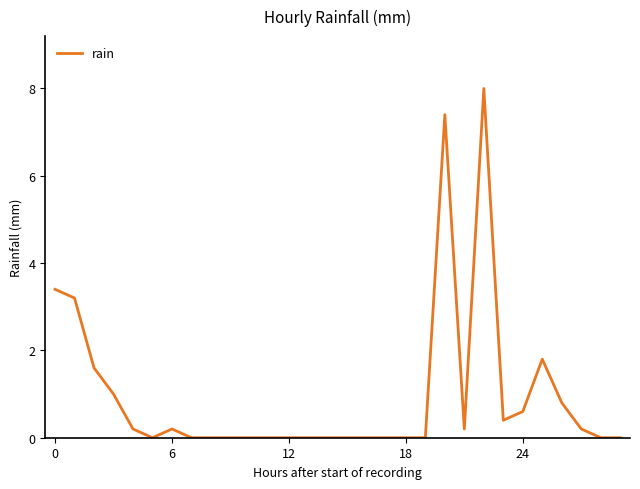

What is the greatest value displayed?

8.0